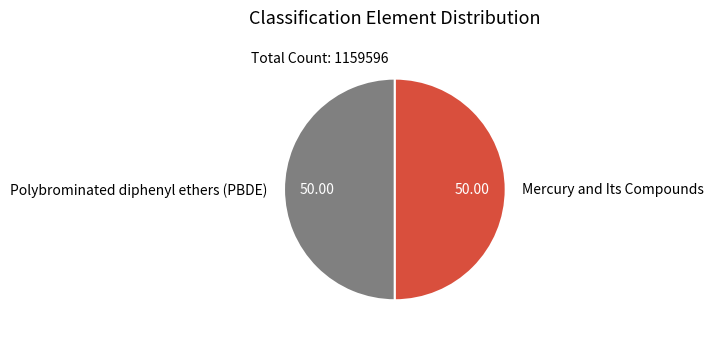

The Polybrominated diphenyl ethers (PBDE) slice represents 59% of the pie. True or false?

False